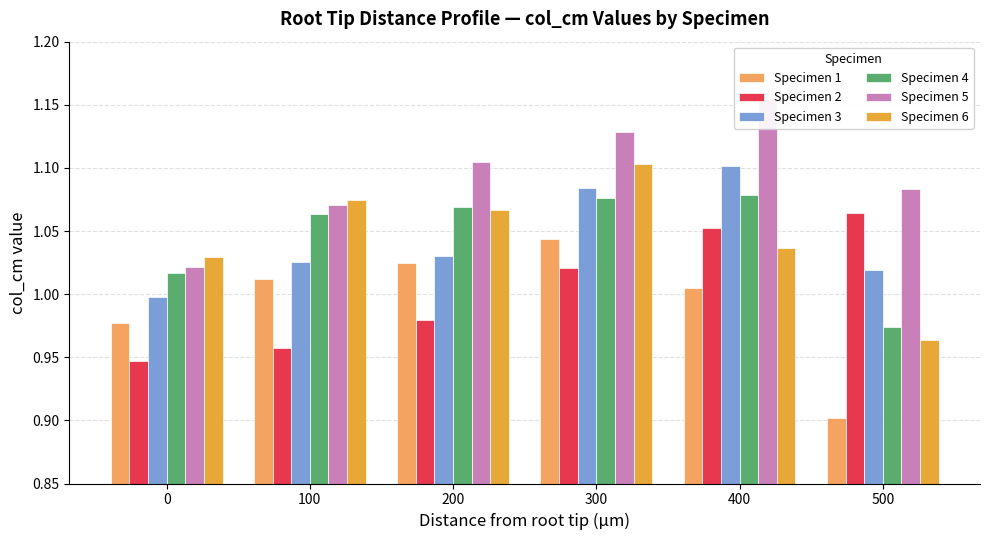

Rank the series by their maximum value, from highest to lowest.

Specimen 5, Specimen 6, Specimen 3, Specimen 4, Specimen 2, Specimen 1